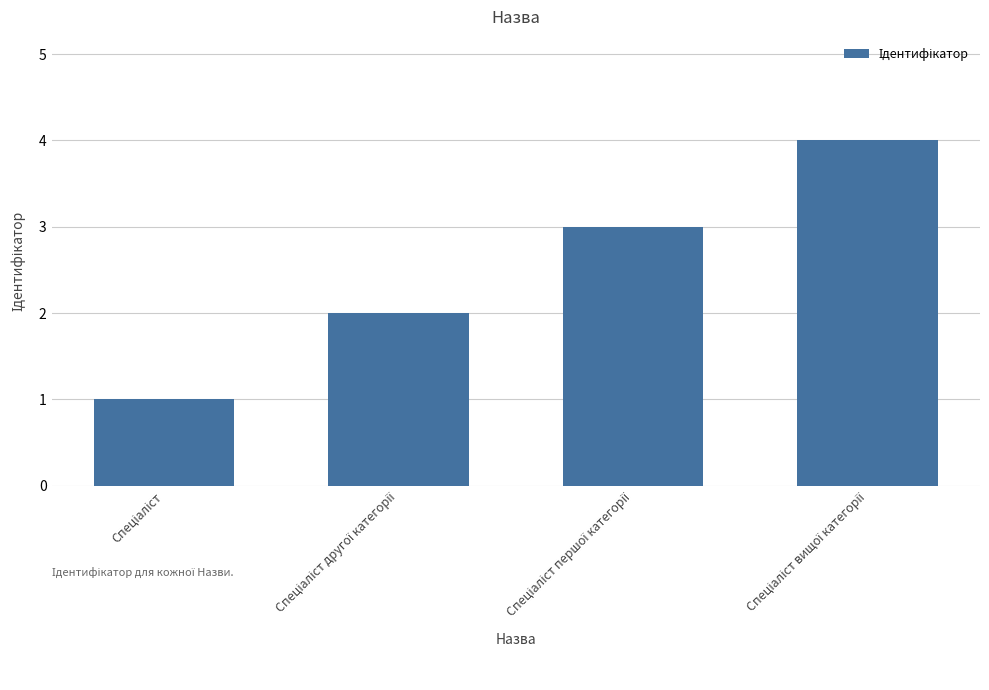

How many data points does each series have?

4